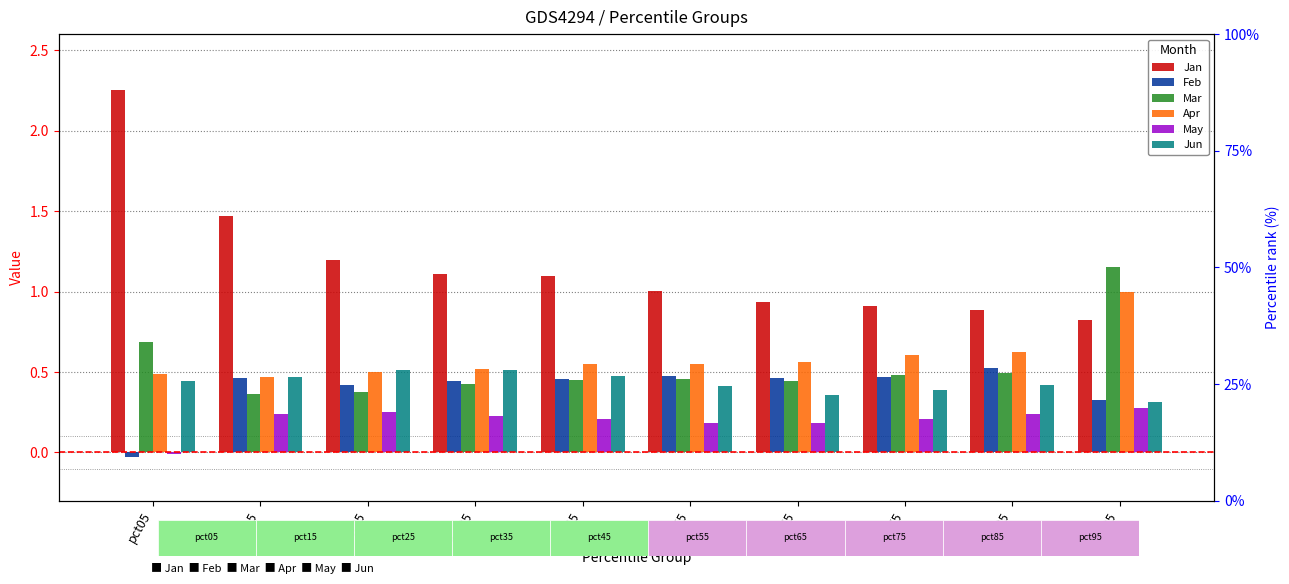

Count the number of categories in the chart.

10